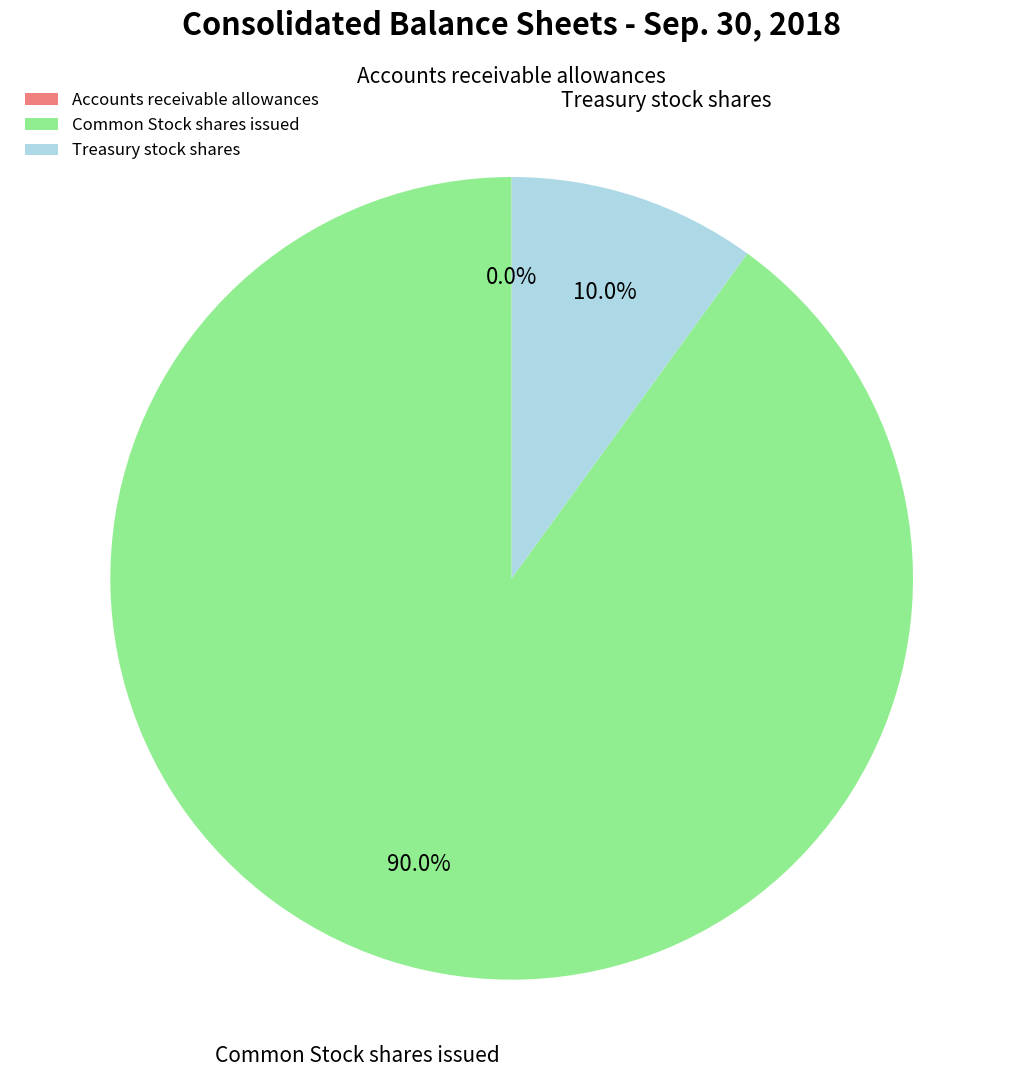

Between Common Stock shares issued and Treasury stock shares, which is larger?

Common Stock shares issued